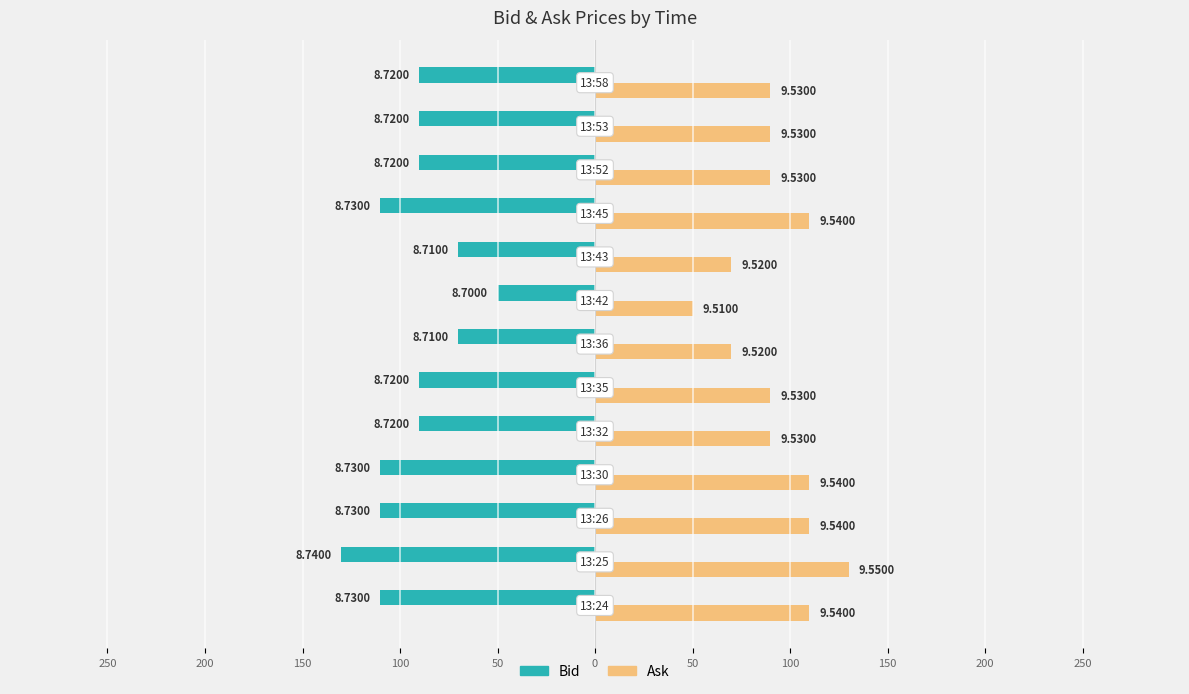

What is the label of the 6th bar from the right?

100